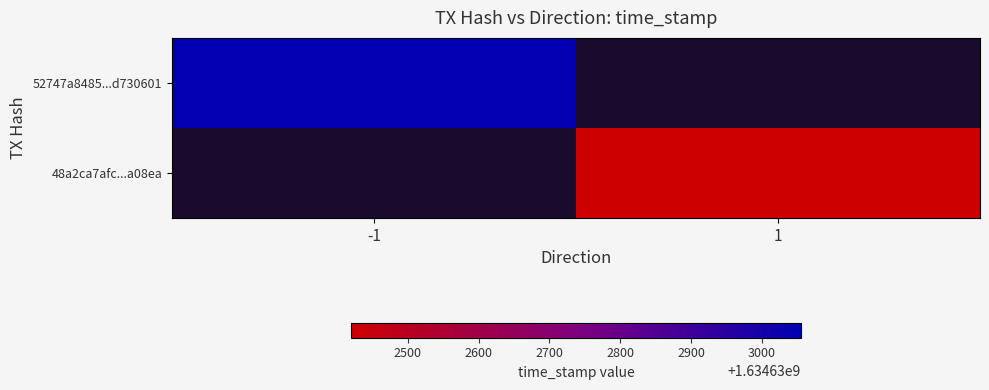

Which has a higher value, -1 or 1?

-1